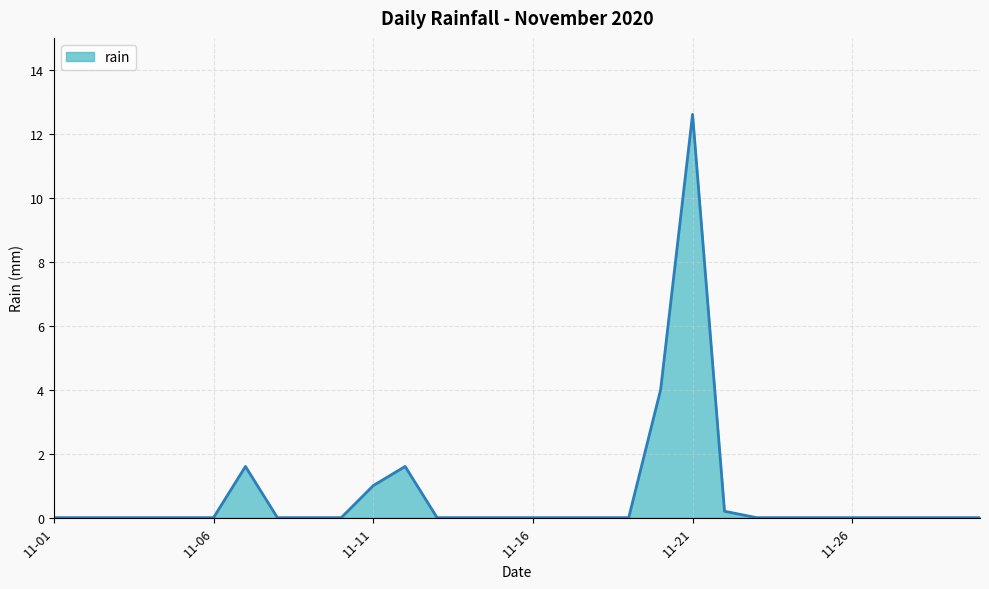

What is the difference between the maximum and minimum values?

12.6